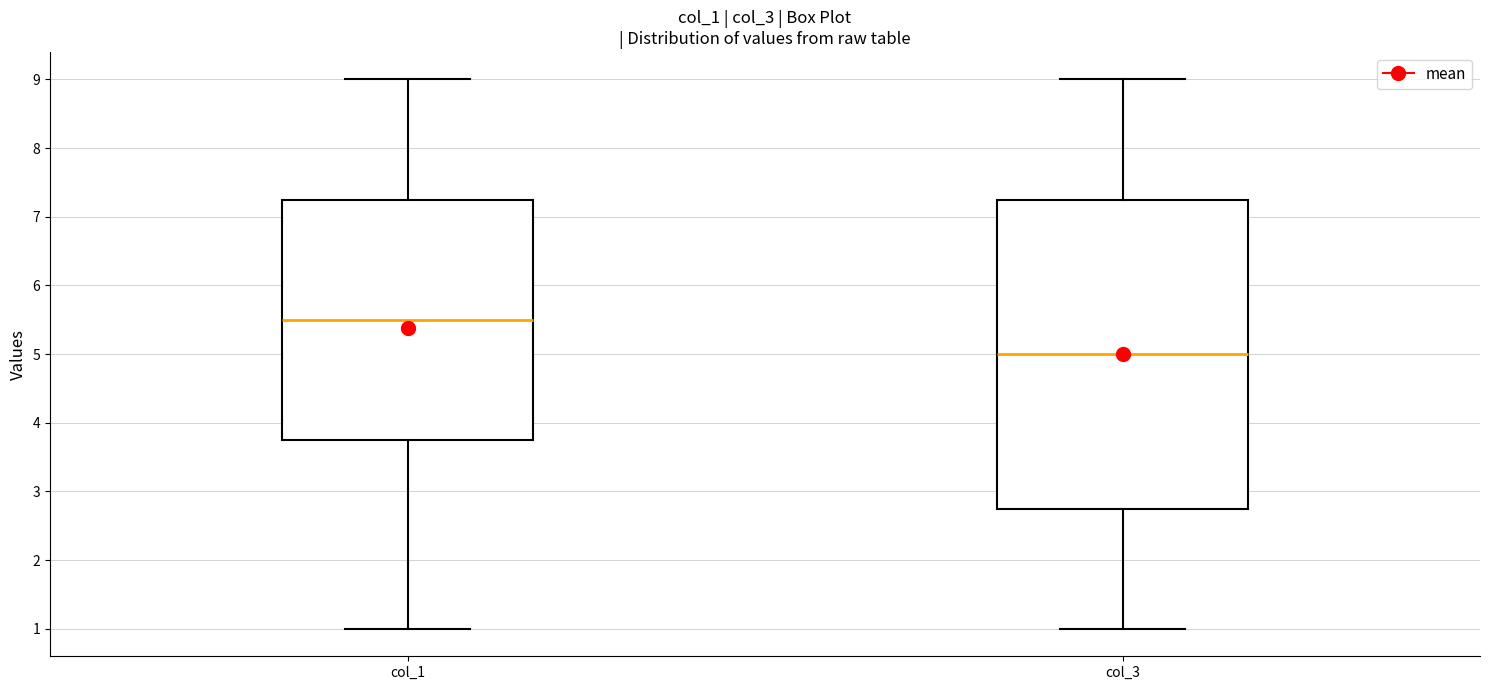

Reading left to right, read every box against the y-axis: the position of its median line, the range the box covers, and the ends of its whiskers. The values are not printed on the chart, so give them approximately, as read against the axis.

col_1: median 5.5, box 3.8 to 7.3, whiskers 1.0 to 9.0
col_3: median 5.0, box 2.8 to 7.3, whiskers 1.0 to 9.0